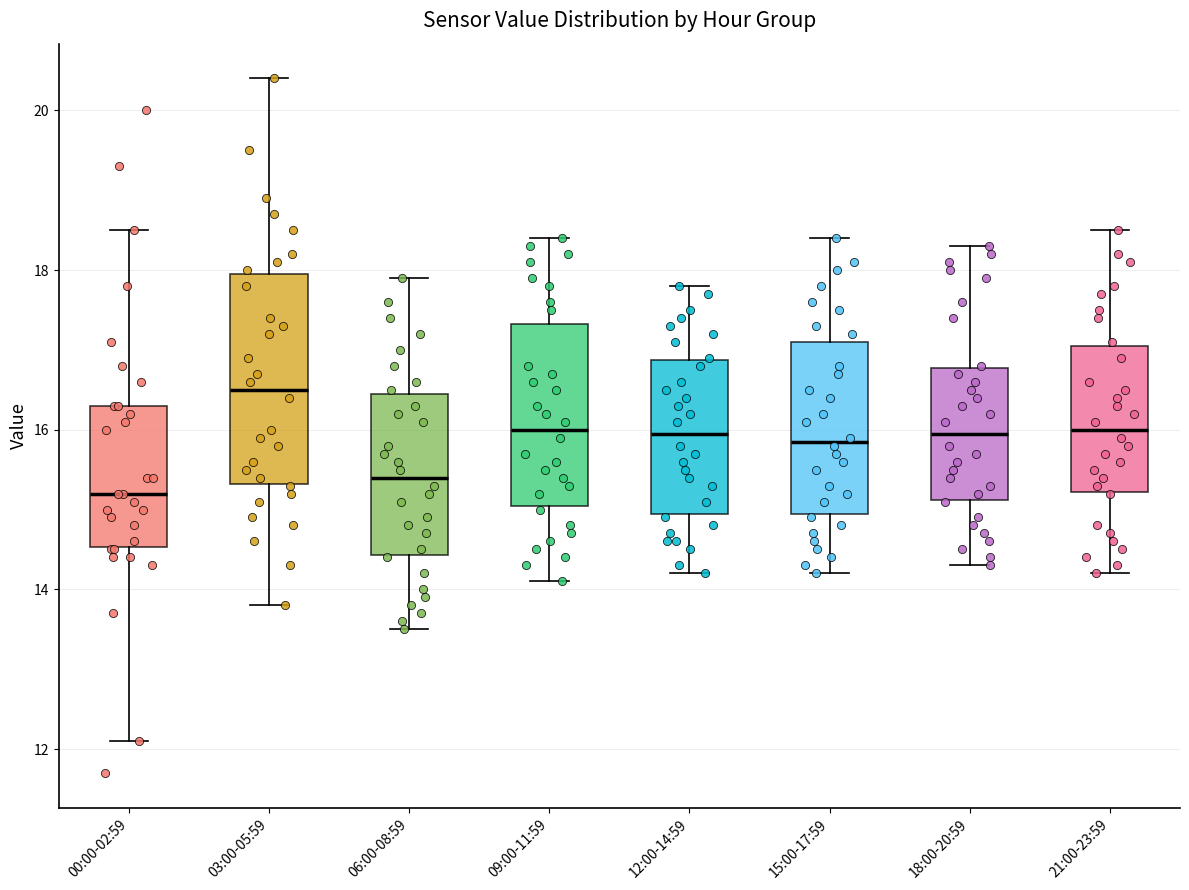

Which box has the highest median line?

03:00-05:59